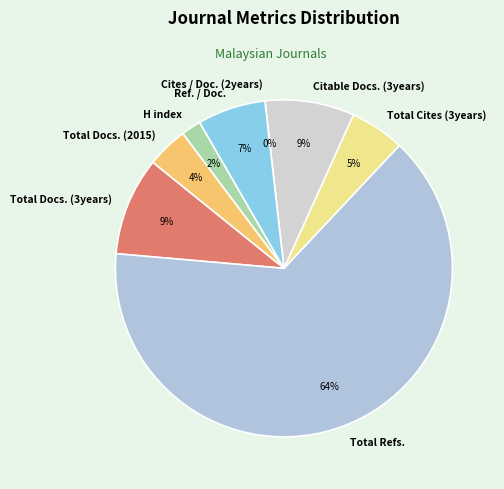

Does Cites / Doc. (2years) account for over 50% of the chart?

No